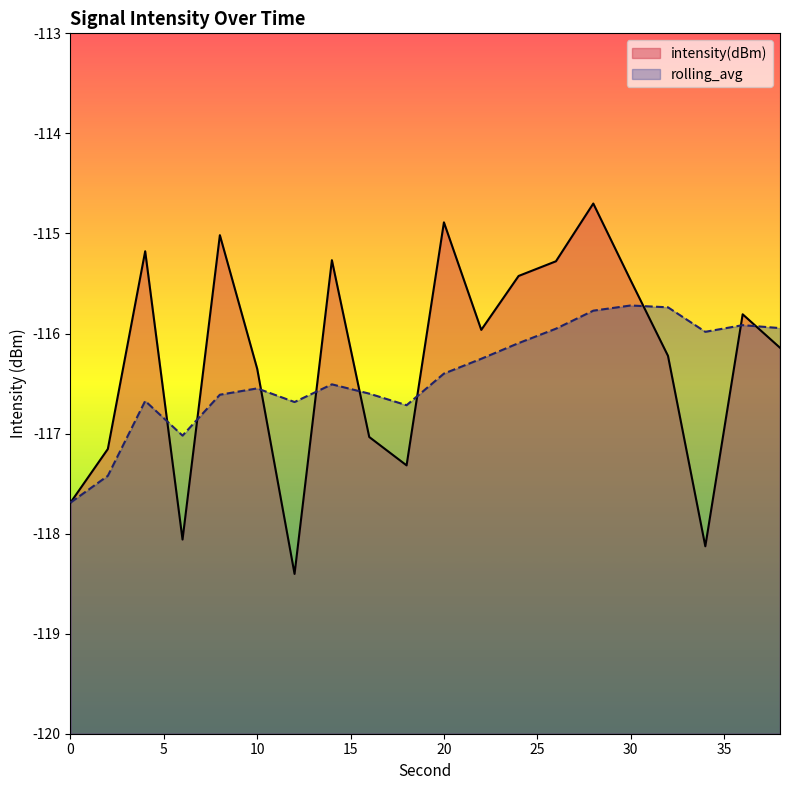

Where do rolling_avg and intensity(dBm) first cross each other?

4 and 6